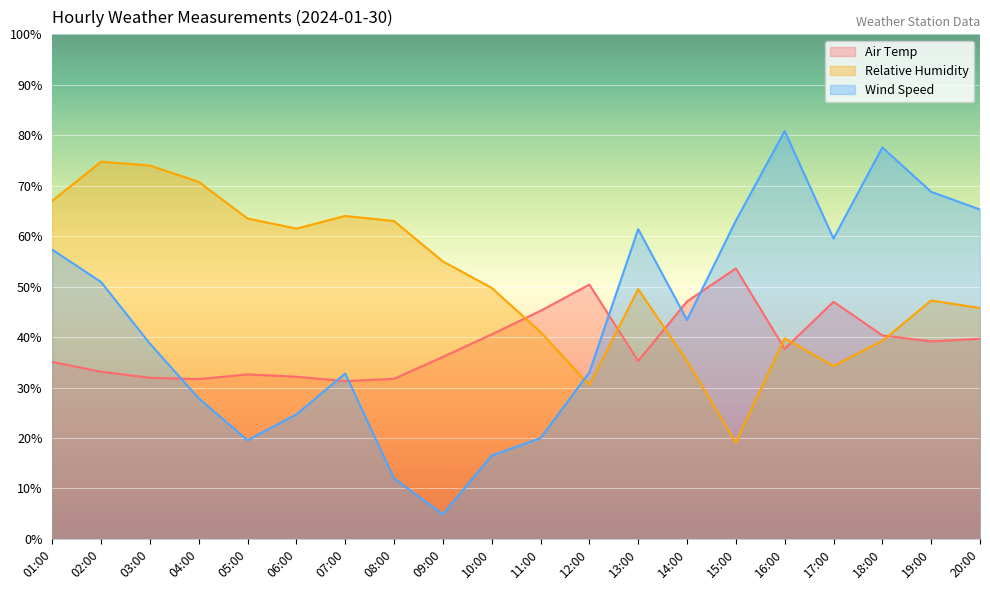

List the series in order of their overall mean, lowest first.

Air Temp, Wind Speed, Relative Humidity